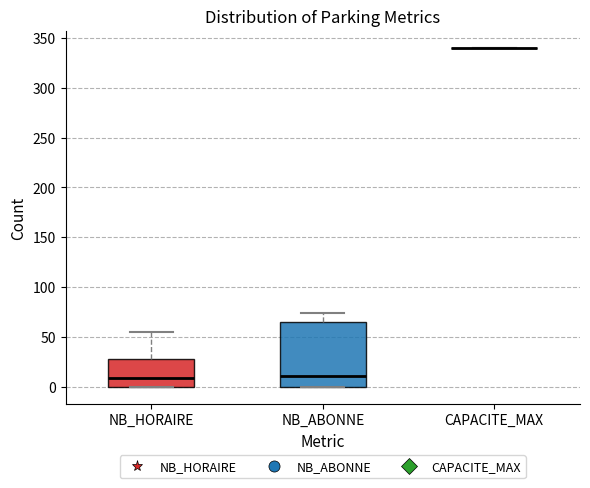

Which box is the tallest, from its lower edge to its upper edge?

NB_ABONNE